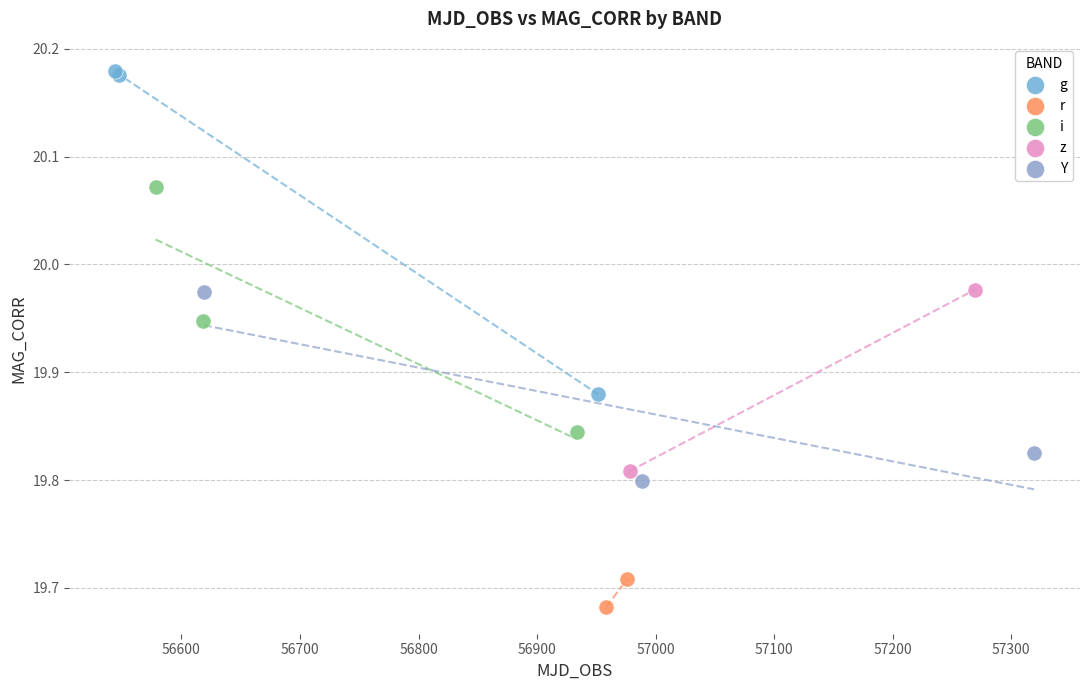

Which series contains the highest Y value?

g